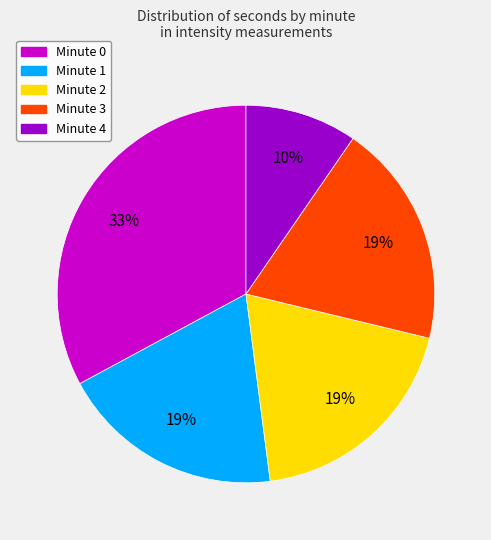

To the nearest percent, what is the difference between the Minute 0 and Minute 3 slice percentages?

14%